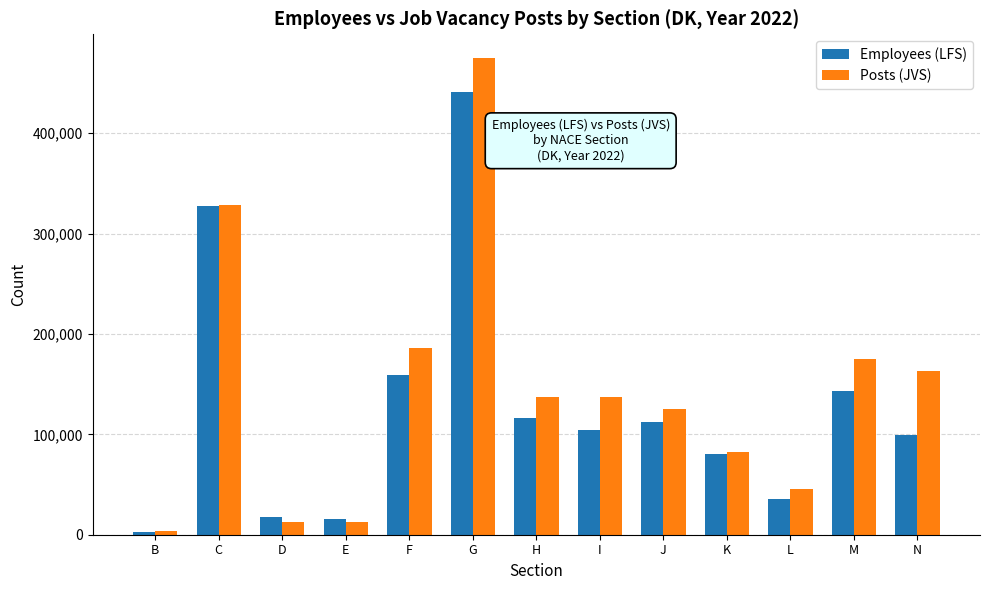

What is the value of the Employees (LFS) bar at the 2nd from the left?

327487.0